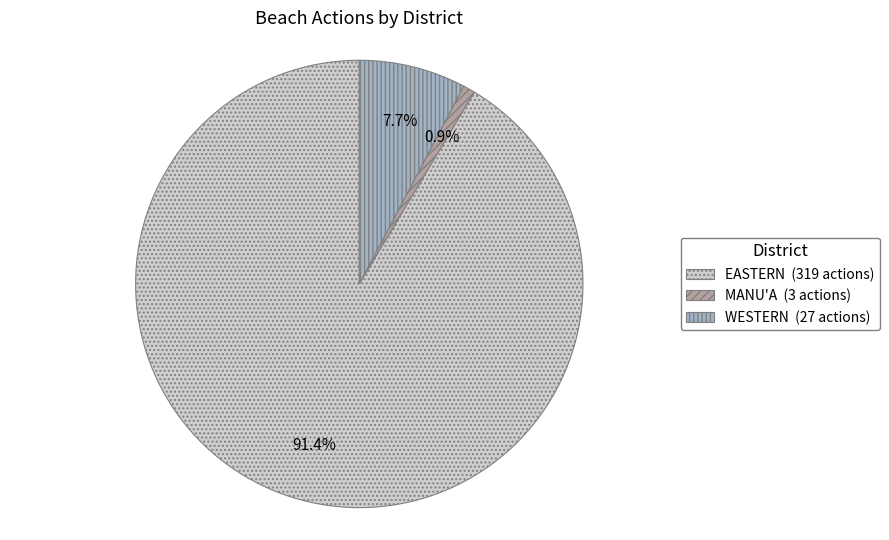

Is it true that MANU'A is 11% of the pie?

False